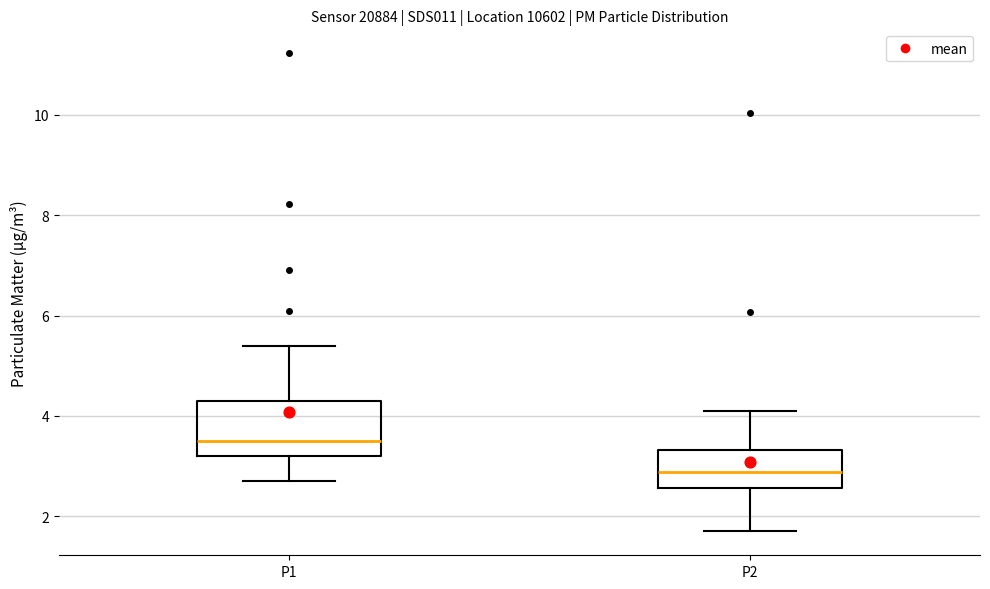

Reading left to right, transcribe this box plot: for each box, give where its median line is, the range the box spans, and where its two whiskers end, as read against the y-axis. The values are not printed on the chart, so give them approximately, as read against the axis.

P1: median 3.6, box 3.2 to 4.4, whiskers 2.8 to 5.4
P2: median 2.8, box 2.6 to 3.4, whiskers 1.8 to 4.2